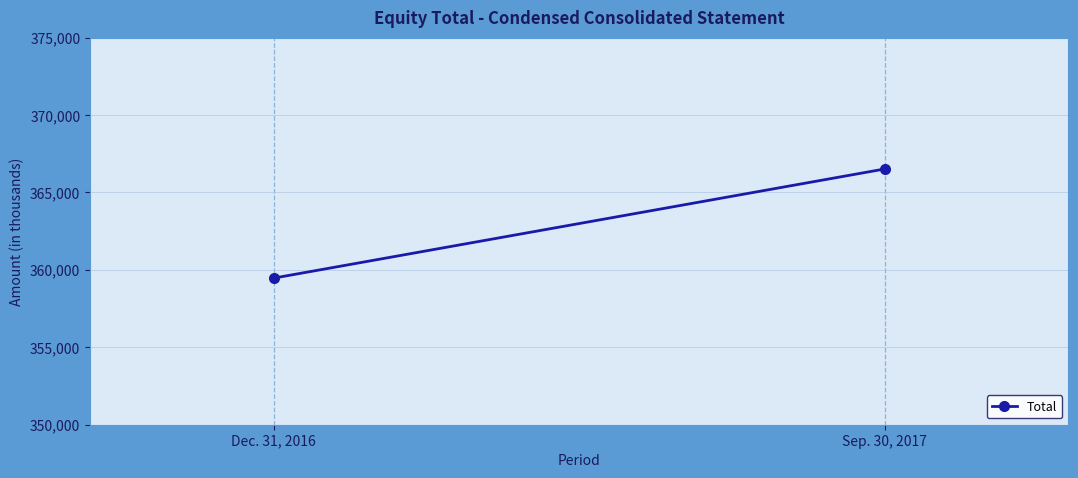

Reading right to left, list all the values displayed in this chart.

366516	359465